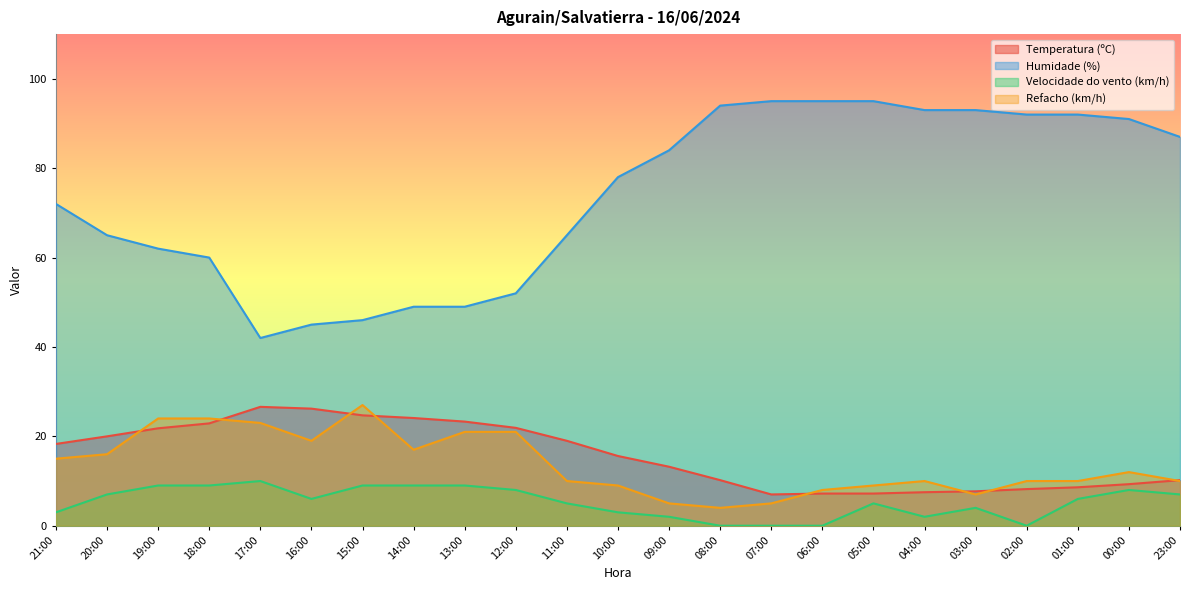

True or false: Humidade (%) and Refacho (km/h) intersect in this chart.

False